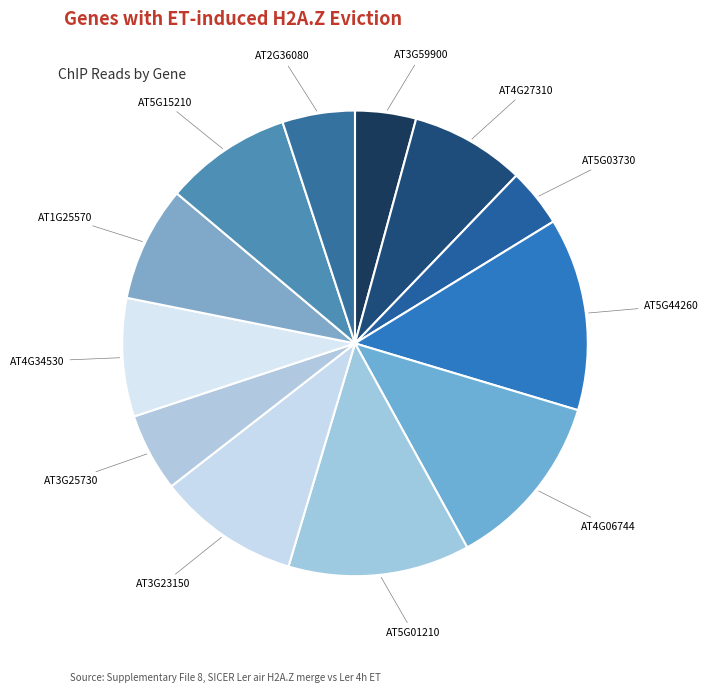

Do AT2G36080 and AT5G01210 together represent more than half of the pie?

No